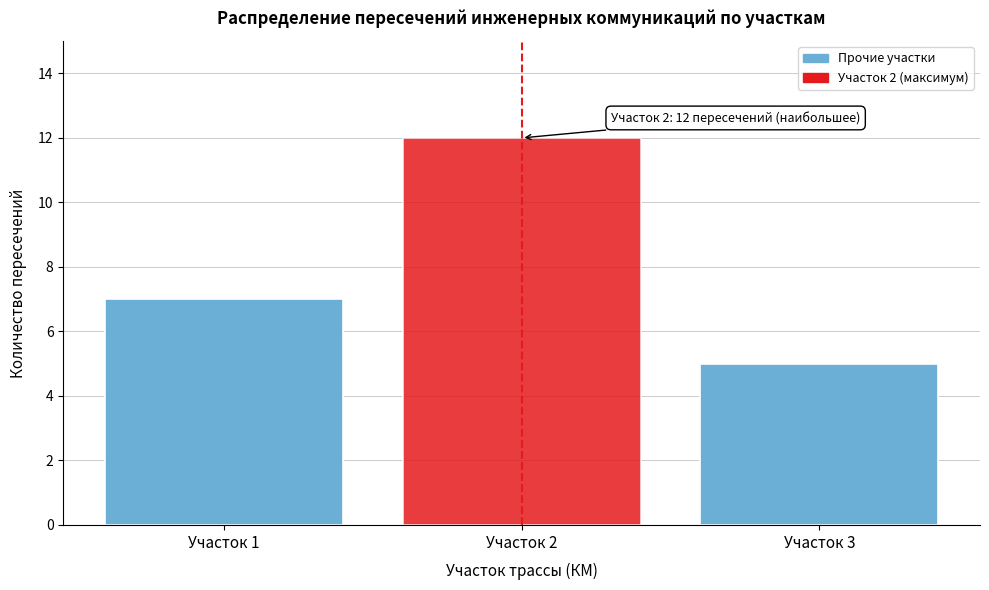

Reading left to right, extract all data points from this chart.

7	12	5